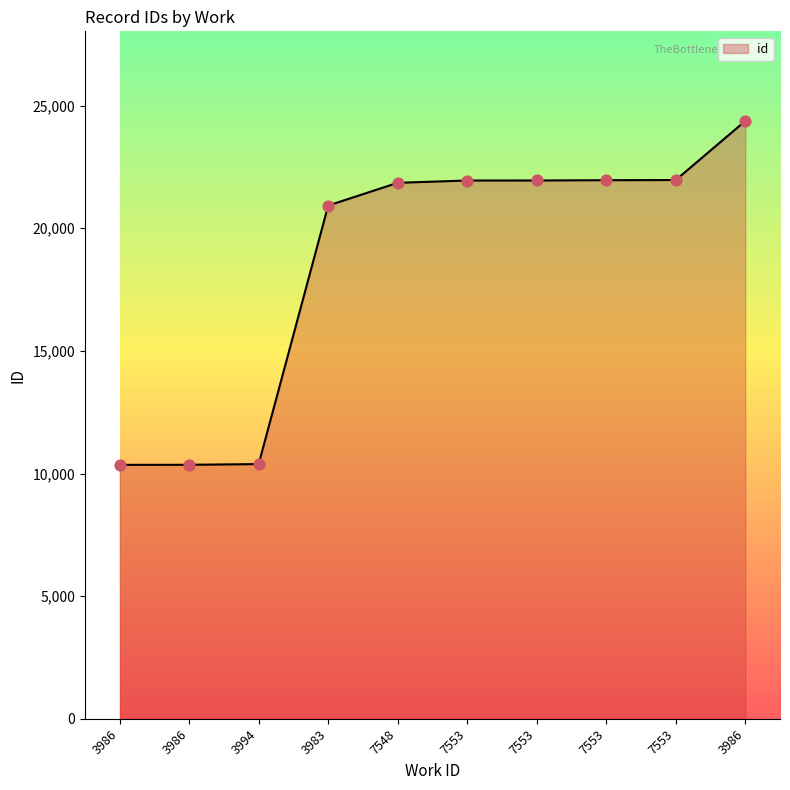

How many lines are shown in the chart?

1